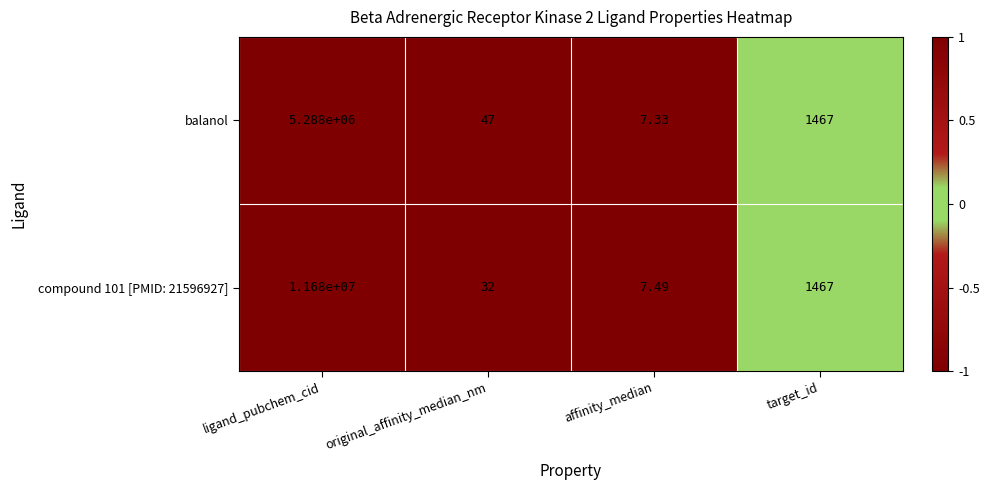

Which series has the largest total across all categories?

compound 101 [PMID: 21596927]